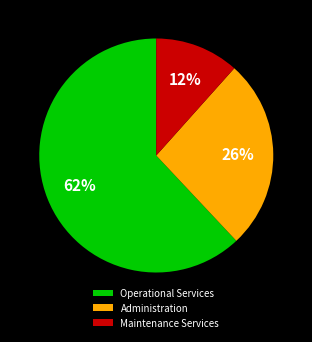

What percentage is the Administration slice, to the nearest percent?

26%